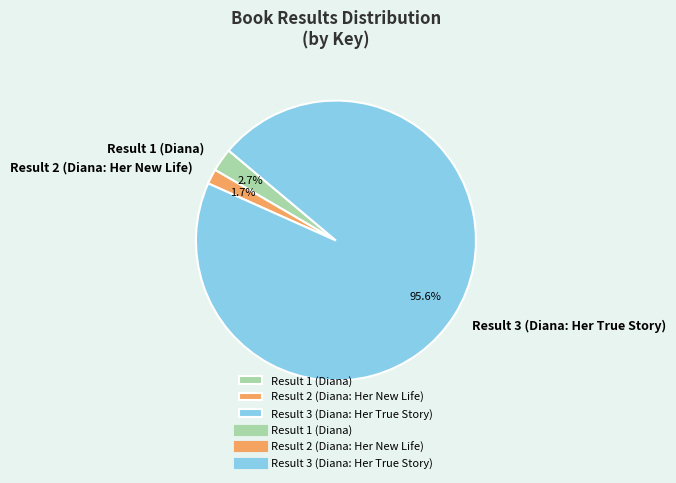

To the nearest percent, what is the average slice percentage?

33%